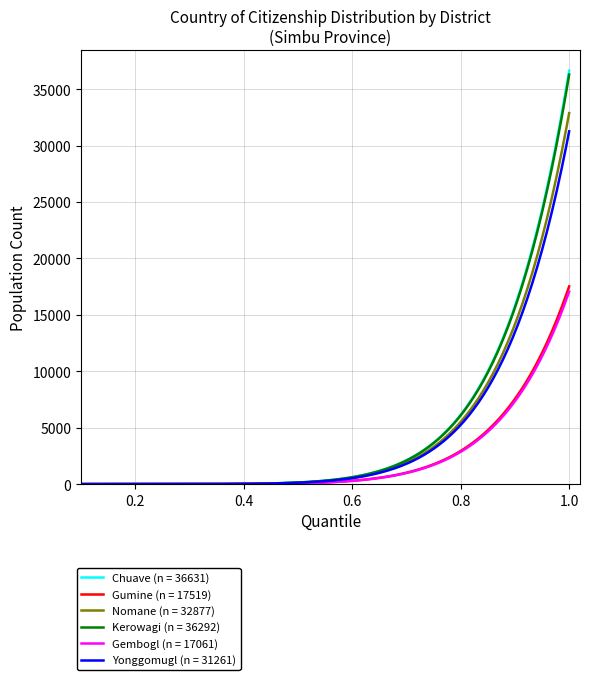

What are all the series names shown in the legend?

Chuave (n = 36631), Gumine (n = 17519), Nomane (n = 32877), Kerowagi (n = 36292), Gembogl (n = 17061), Yonggomugl (n = 31261)